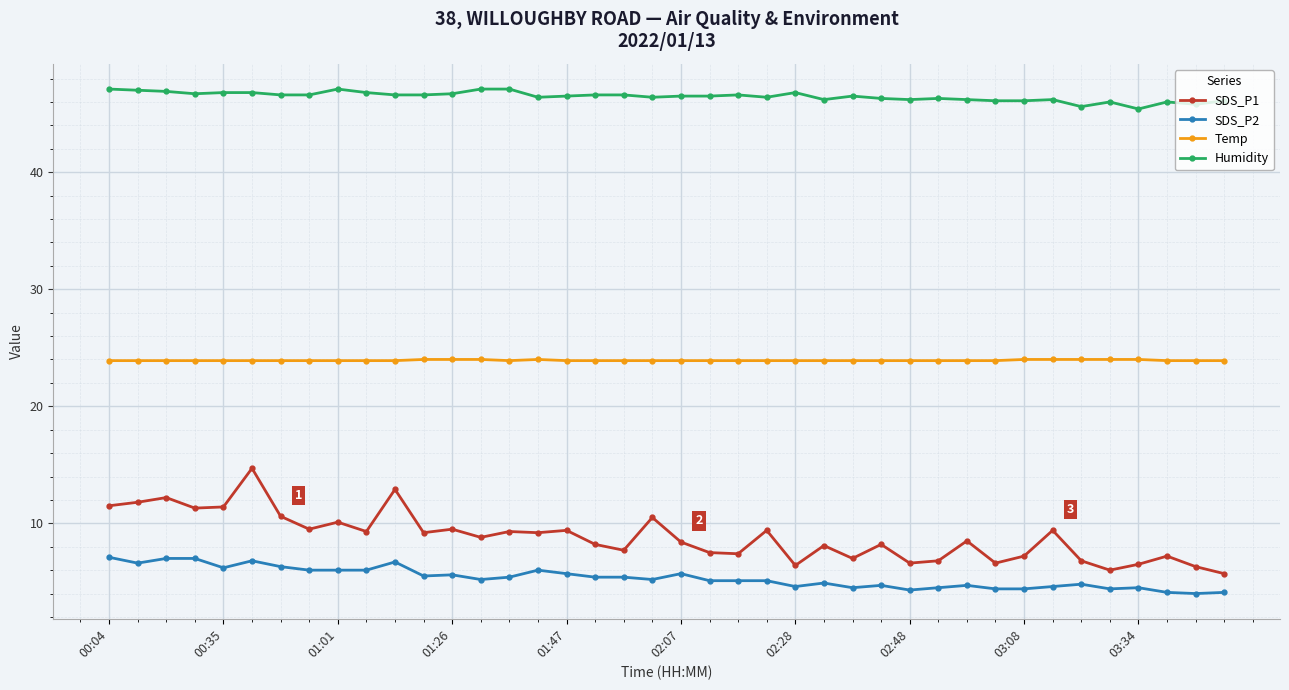

Which series has the largest range (max minus min)?

SDS_P1